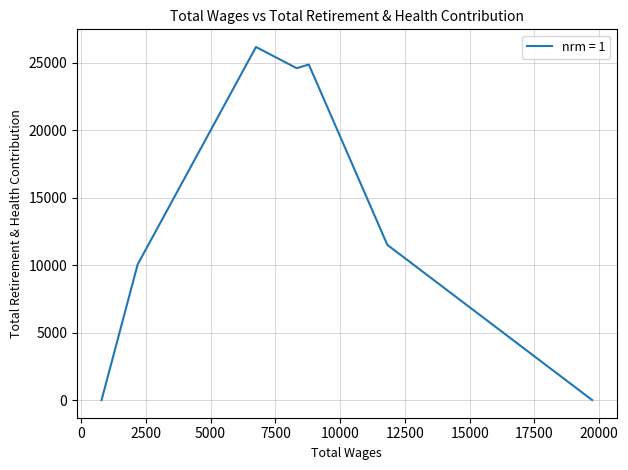

Which label corresponds to the smallest value in the chart?

19727.0